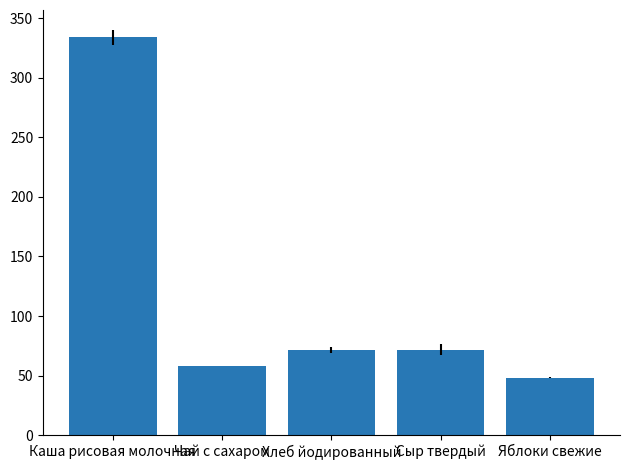

What is the sum of all values?

583.0